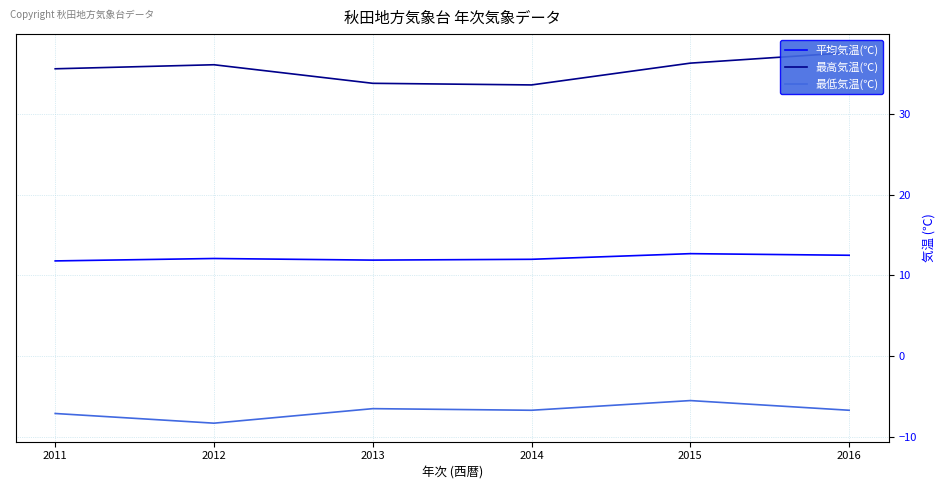

What is the value of the 最高気温(℃) point at the 2nd from the left?

36.1